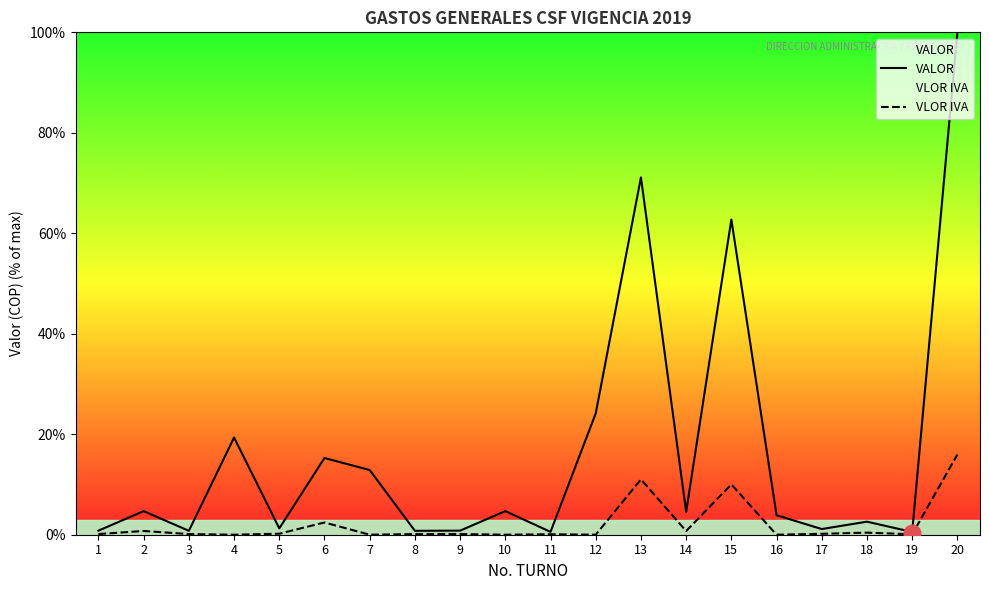

What is the value of the VALOR point at the 8th from the left?

0.8